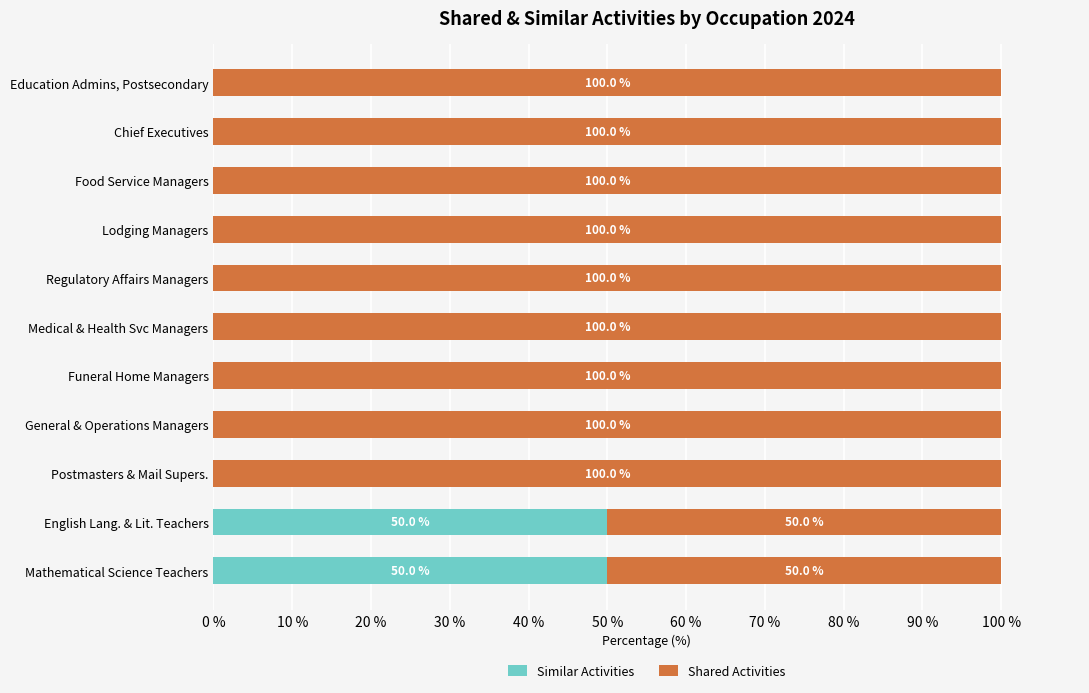

What is the sum of all Similar Activities values?

100